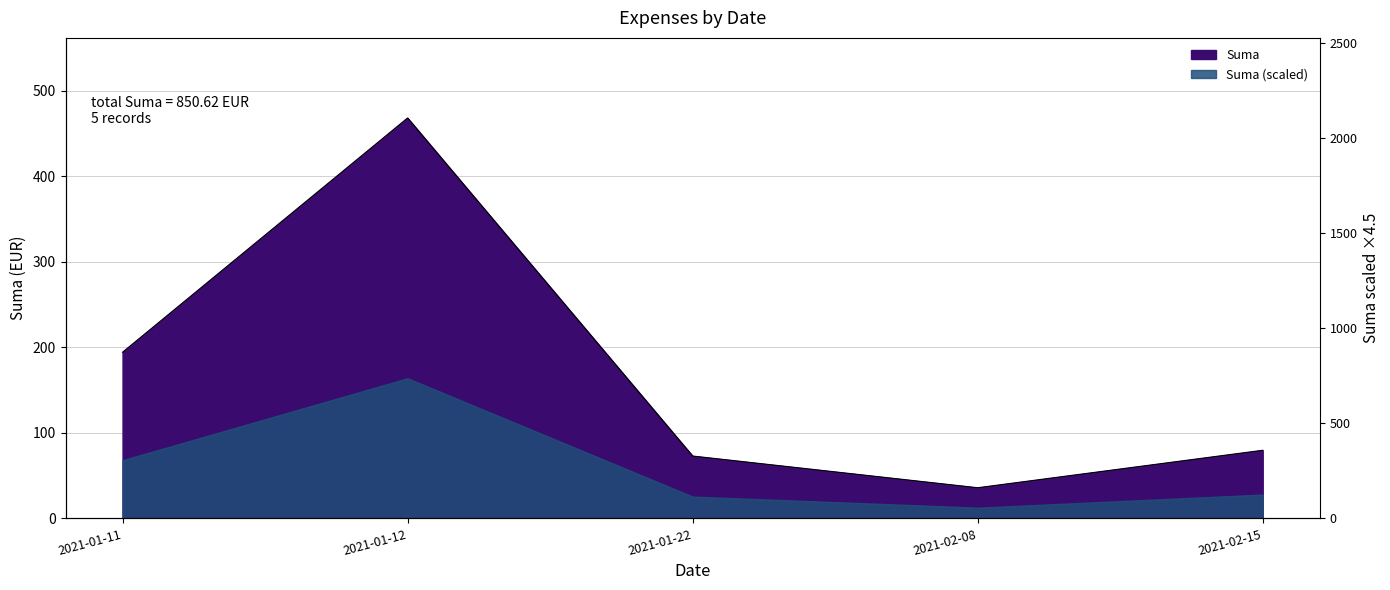

What value does the data have at 2021-02-15?

79.6